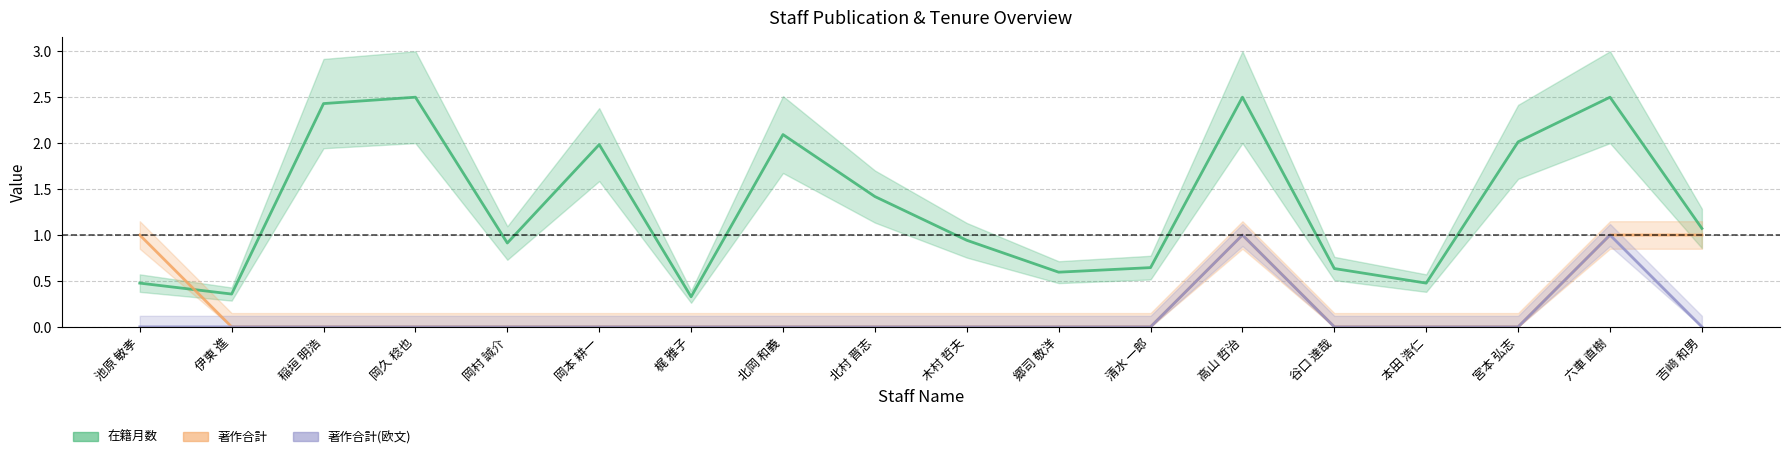

Reading right to left, extract all data points from this chart.

在籍月数: 吉﨑 和男=1.1	六車 直樹=2.5	宮本 弘志=2.0	本田 浩仁=0.5	谷口 達哉=0.6	高山 哲治=2.5	清水 一郎=0.6	郷司 敬洋=0.6	木村 哲夫=0.9	北村 晋志=1.4	北岡 和義=2.1	梶 雅子=0.3	岡本 耕一=2.0	岡村 誠介=0.9	岡久 稔也=2.5	稲垣 明浩=2.4	伊東 進=0.4	池原 敏孝=0.5
著作合計: 吉﨑 和男=1.0	六車 直樹=1.0	宮本 弘志=0.0	本田 浩仁=0.0	谷口 達哉=0.0	高山 哲治=1.0	清水 一郎=0.0	郷司 敬洋=0.0	木村 哲夫=0.0	北村 晋志=0.0	北岡 和義=0.0	梶 雅子=0.0	岡本 耕一=0.0	岡村 誠介=0.0	岡久 稔也=0.0	稲垣 明浩=0.0	伊東 進=0.0	池原 敏孝=1.0
著作合計(欧文): 吉﨑 和男=0.0	六車 直樹=1.0	宮本 弘志=0.0	本田 浩仁=0.0	谷口 達哉=0.0	高山 哲治=1.0	清水 一郎=0.0	郷司 敬洋=0.0	木村 哲夫=0.0	北村 晋志=0.0	北岡 和義=0.0	梶 雅子=0.0	岡本 耕一=0.0	岡村 誠介=0.0	岡久 稔也=0.0	稲垣 明浩=0.0	伊東 進=0.0	池原 敏孝=0.0